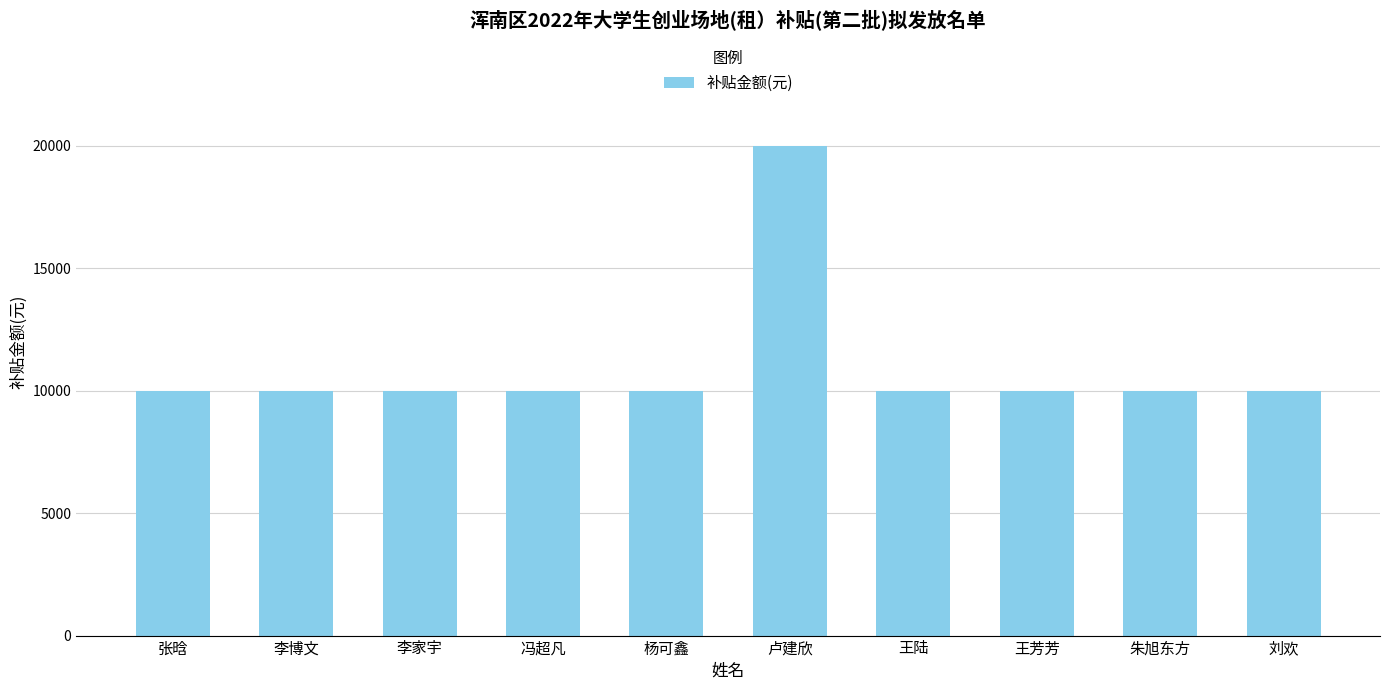

How many data points are less than 10000?

2